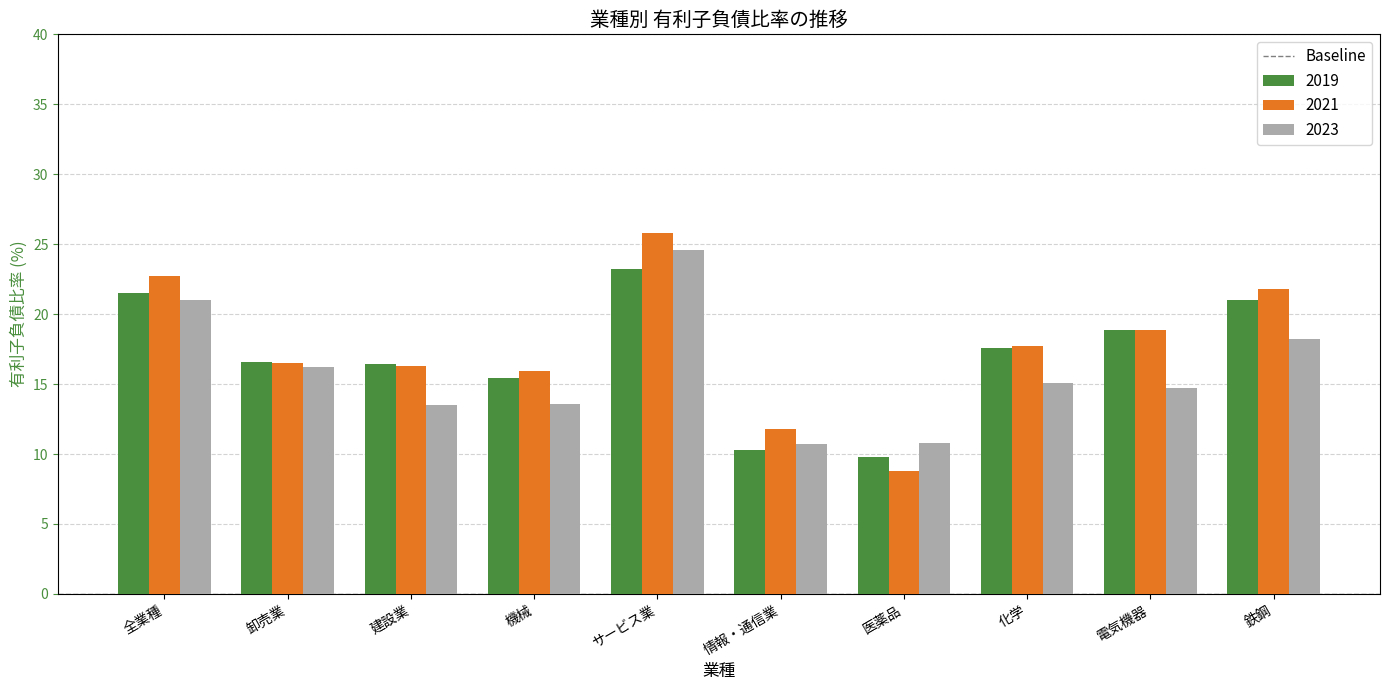

What is the label of the 6th bar from the right?

サービス業